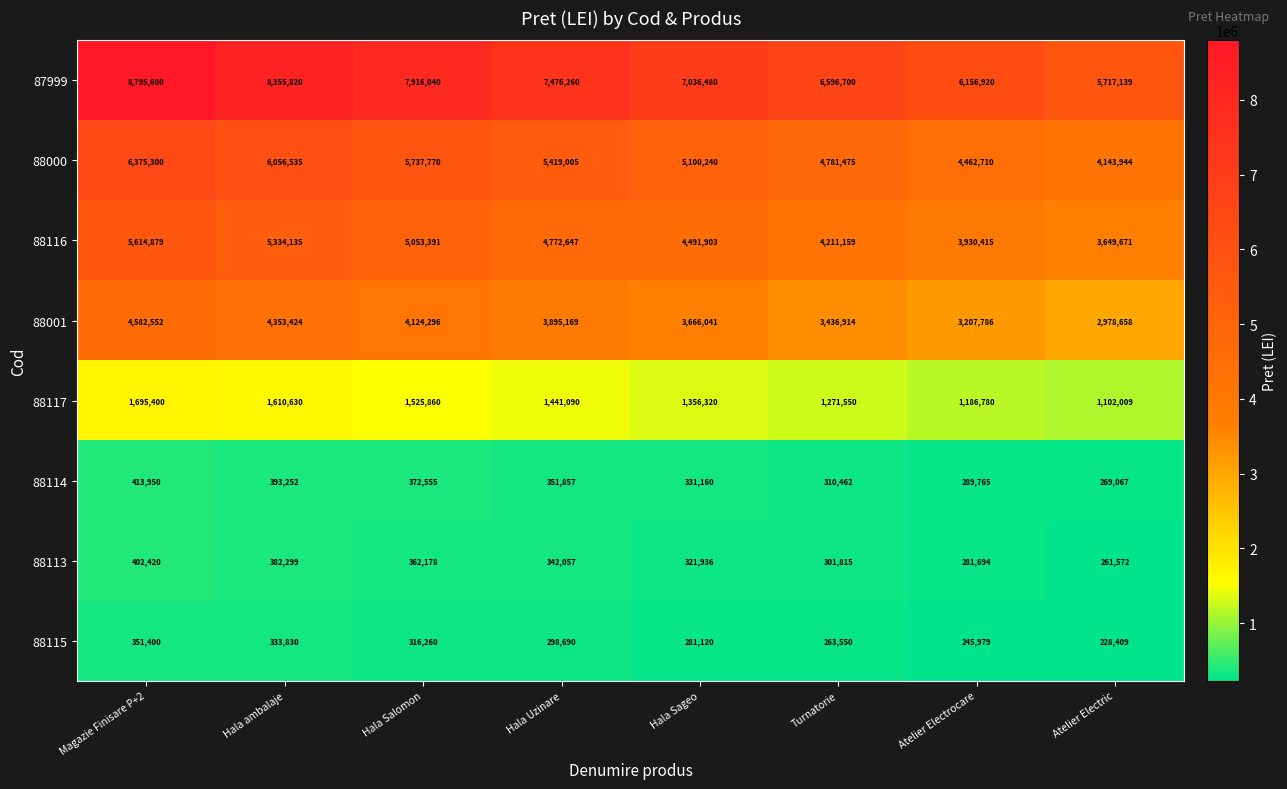

List the labels in order of 88113 value, smallest first.

Atelier Electric, Atelier Electrocare, Turnatorie, Hala Sageo, Hala Uzinare, Hala Salomon, Hala ambalaje, Magazie Finisare P+2